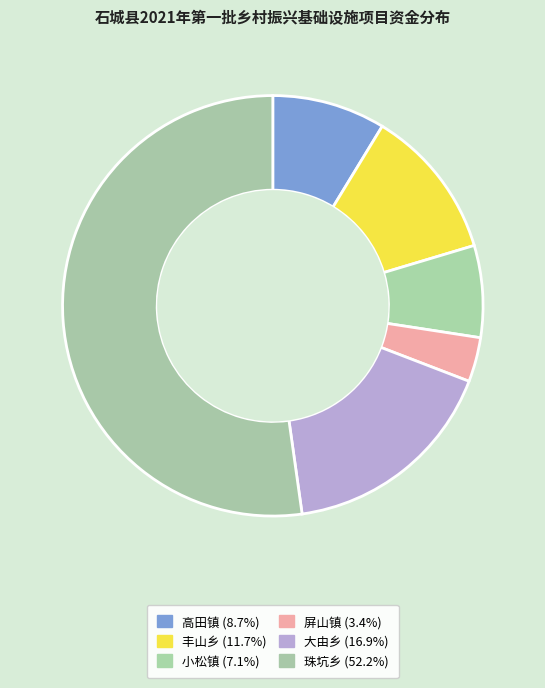

How many slices are in this pie chart?

6